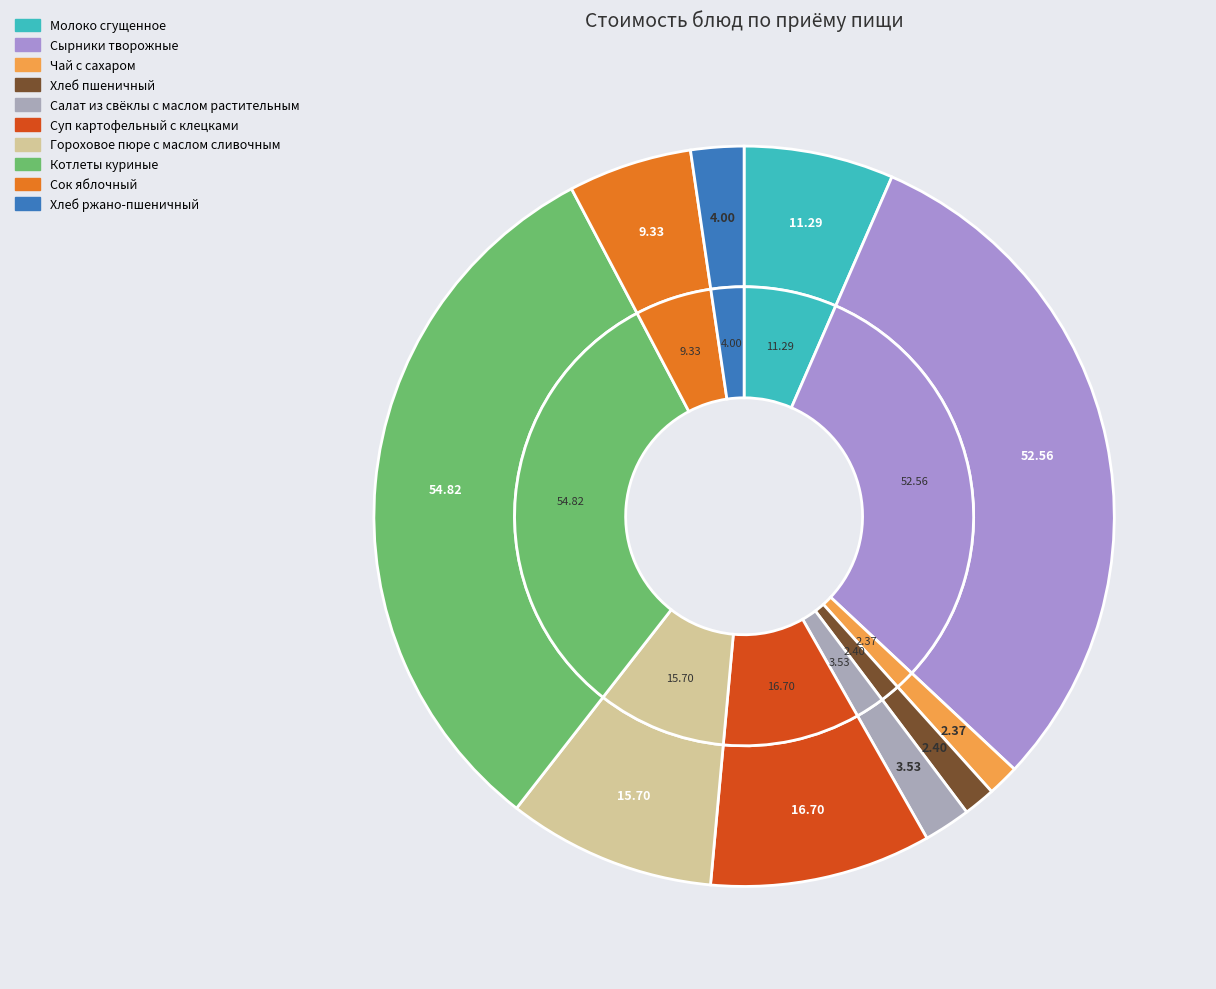

Which category has the biggest portion of the pie?

Котлеты куриные